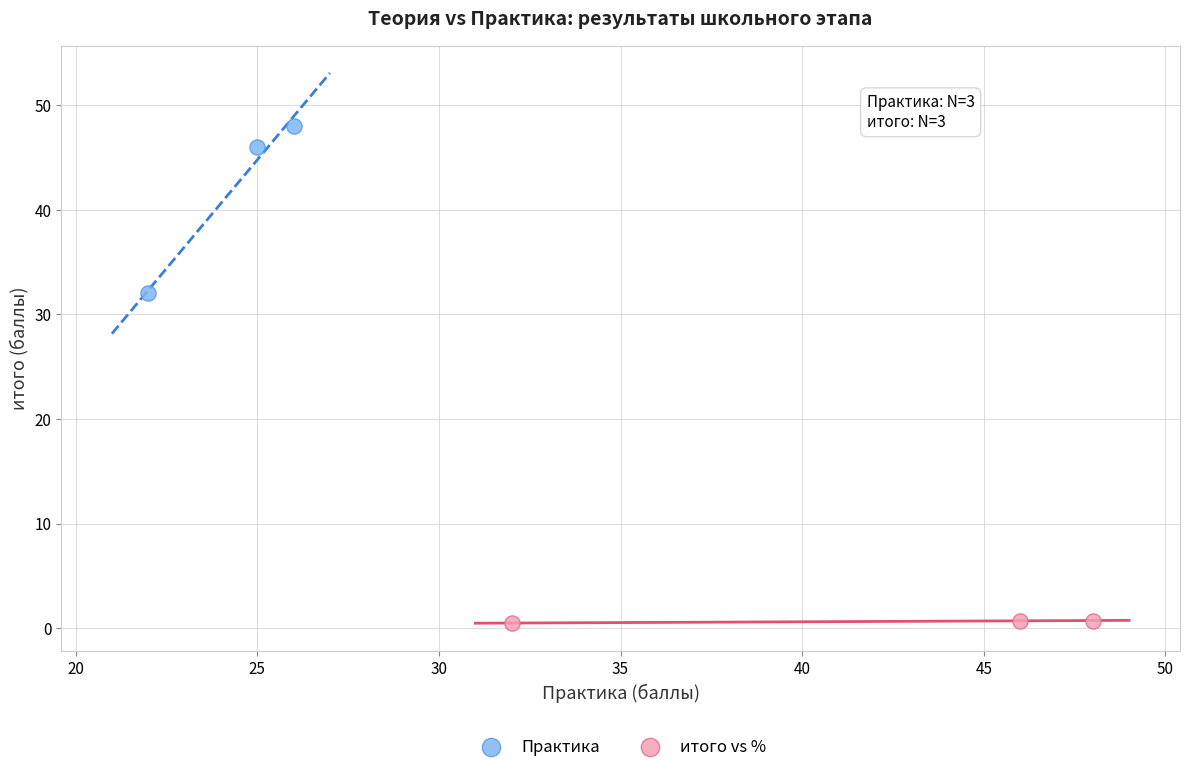

Which series contains the lowest Y value?

итого vs %